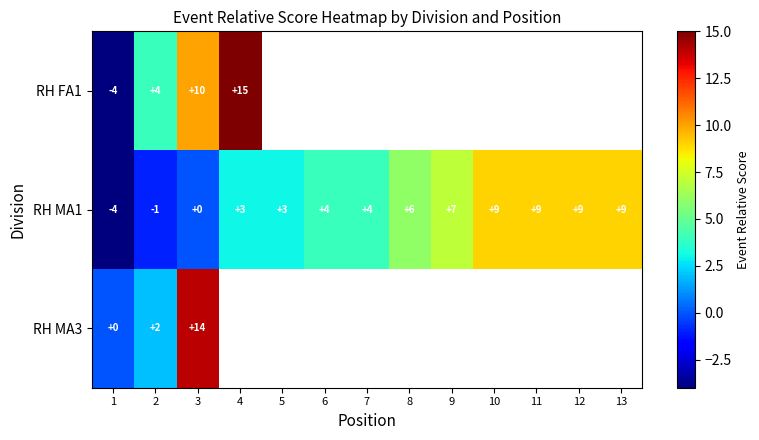

What is the difference between the maximum and minimum values in the RH MA1 series?

13